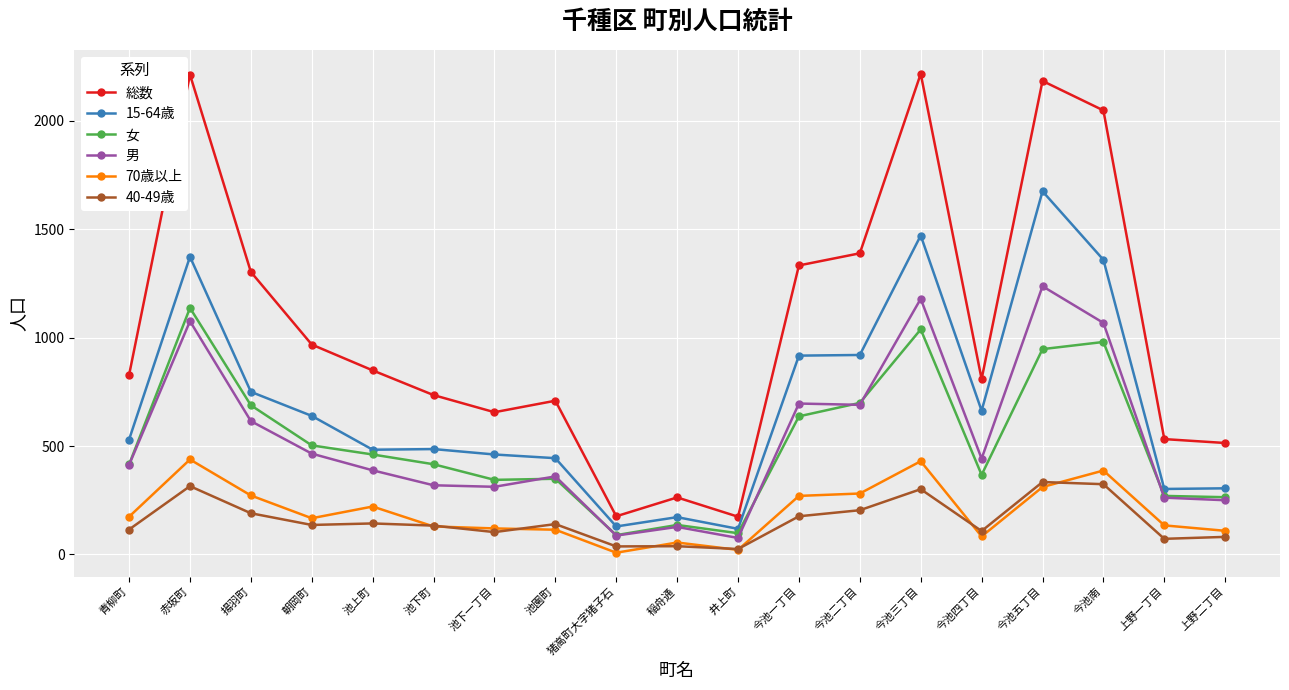

How many data points does each series have?

19